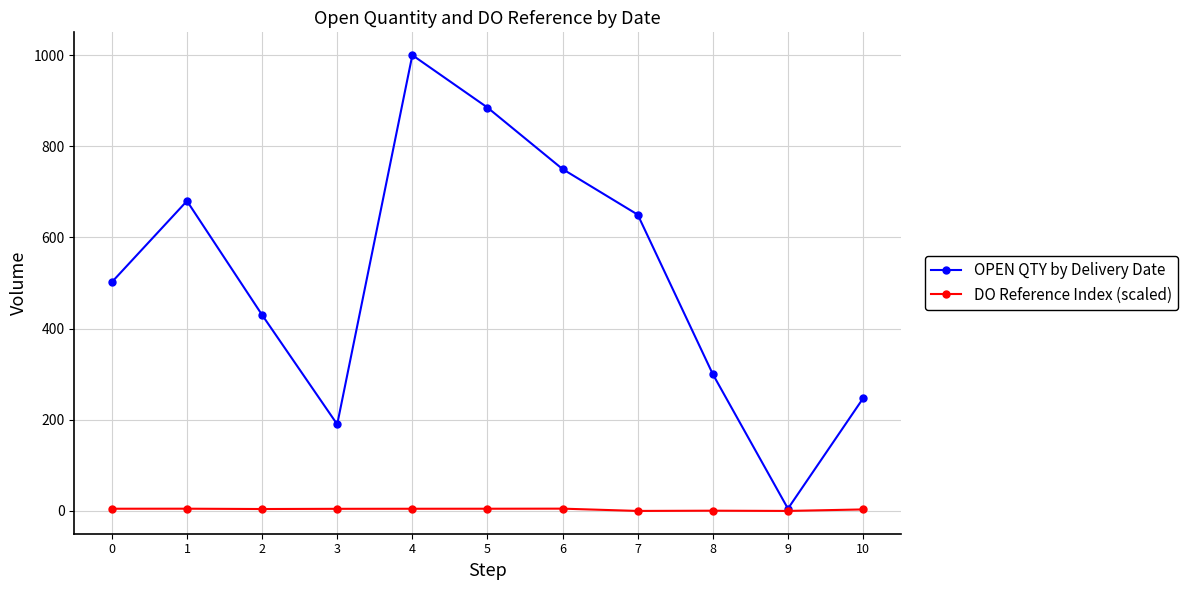

Which series changed the most between 1 and 6?

OPEN QTY by Delivery Date